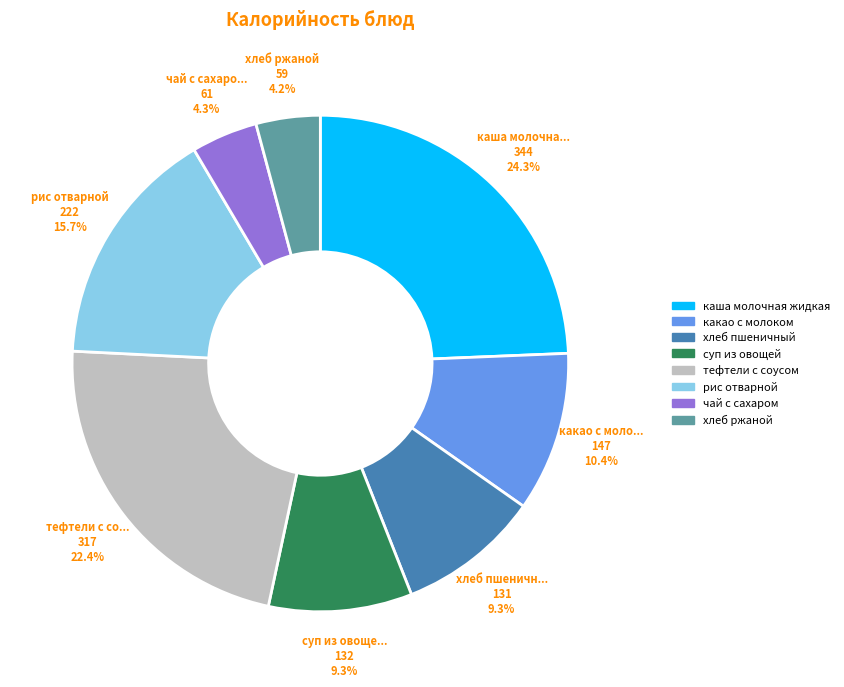

What is the largest slice in the pie chart?

каша молочная жидкая